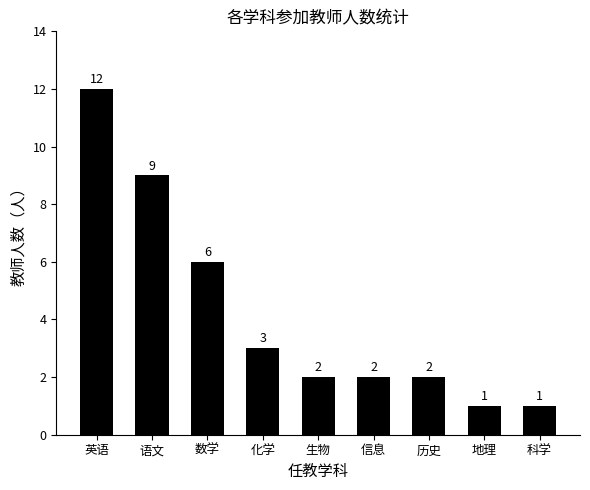

Reading right to left, extract all data points from this chart.

1	1	2	2	2	3	6	9	12